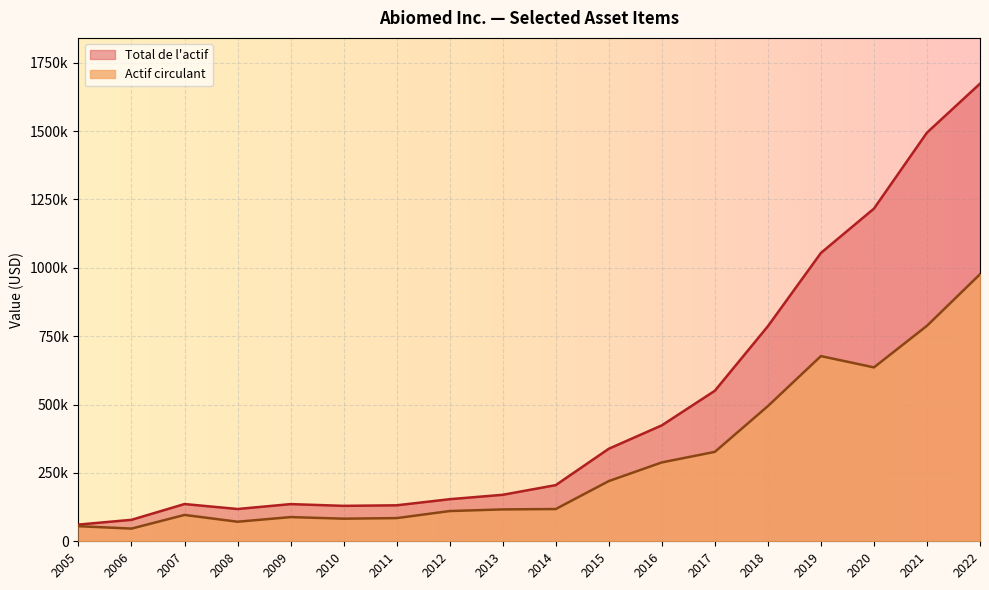

Which series changed the most between 2018 and 2022?

Total de l'actif